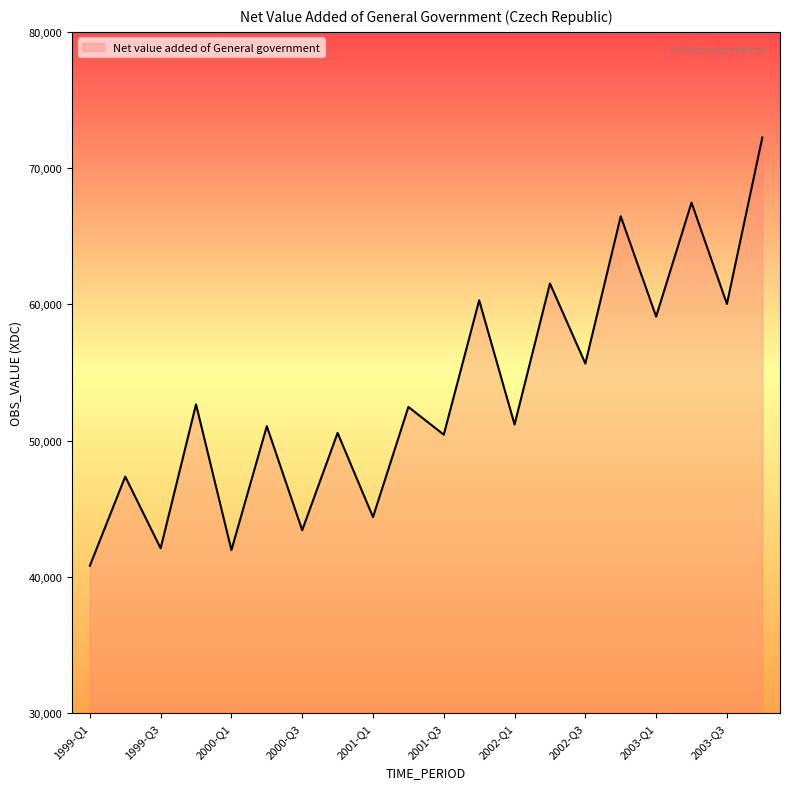

What is the smallest value displayed?

40824